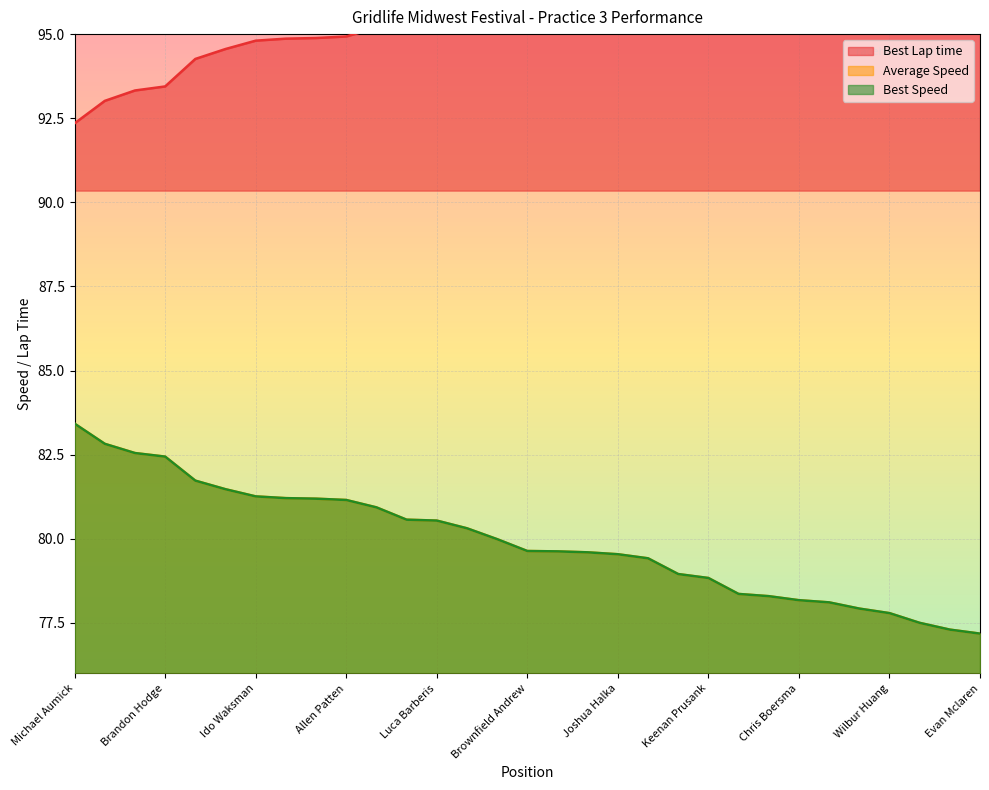

The Best Lap time series shows 143.9 at Luca Barberis. True or false?

False